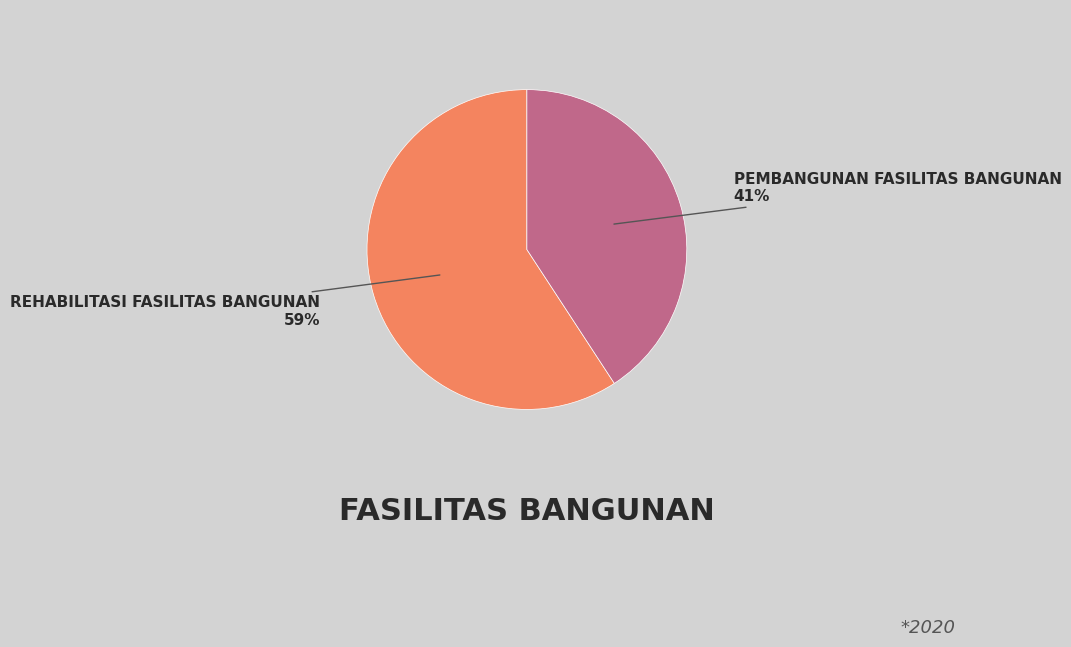

Is there any slice that represents more than half of the pie?

Yes